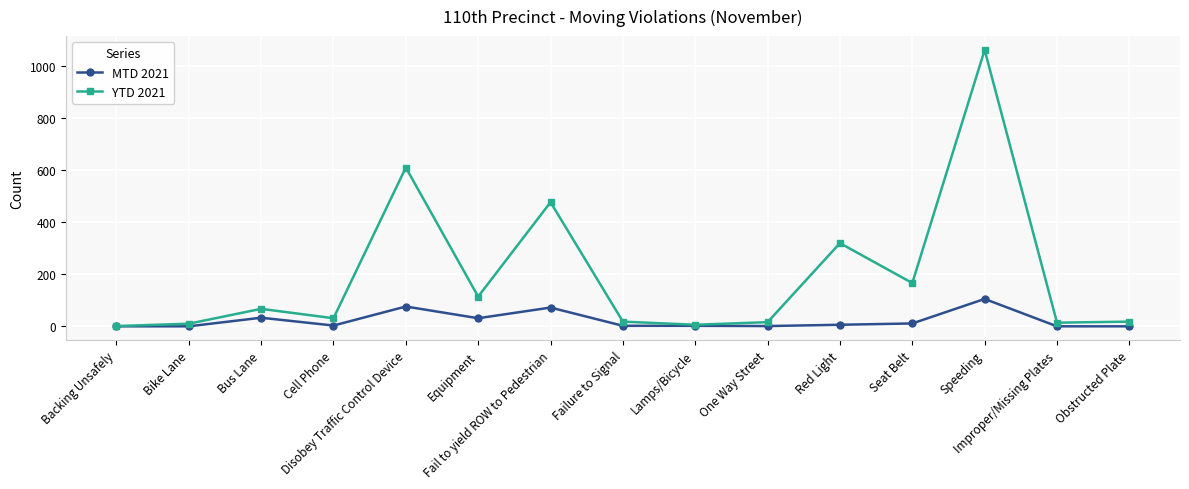

How many data points in MTD 2021 are less than 3?

7